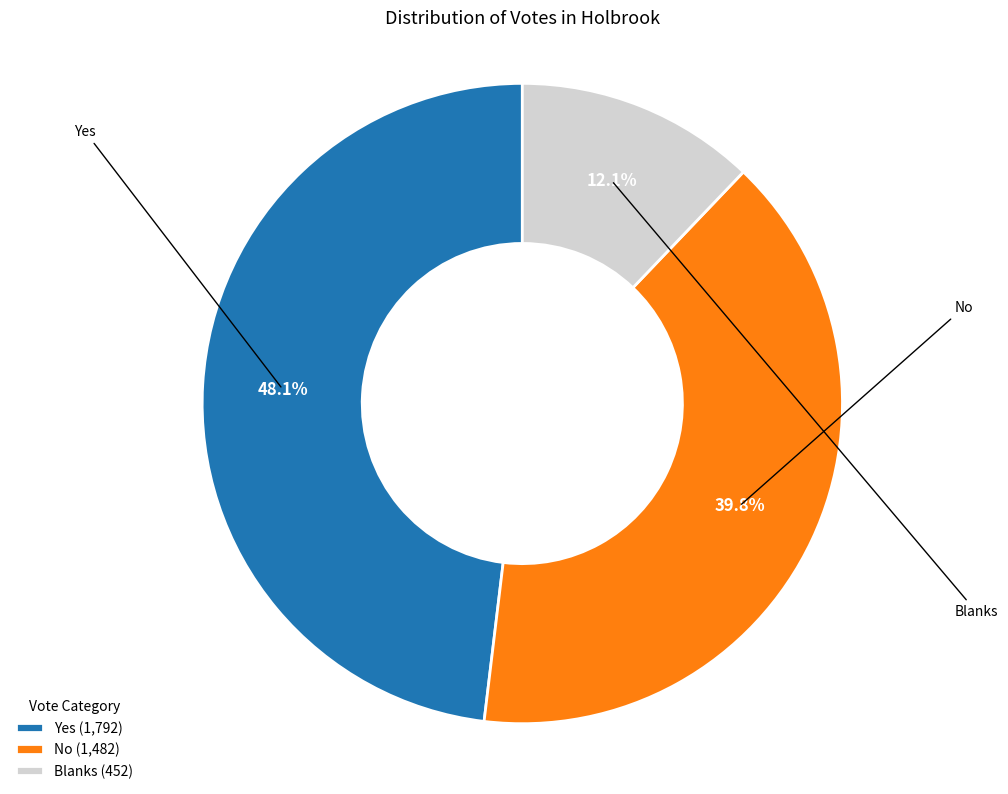

Do Blanks and No together represent more than half of the pie?

Yes